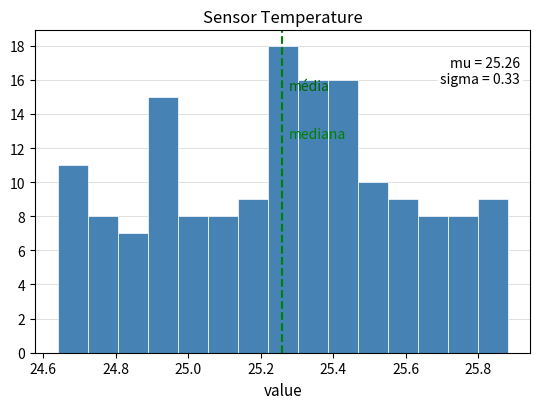

Which range on the x-axis has the tallest bar?

25.22 to 25.30